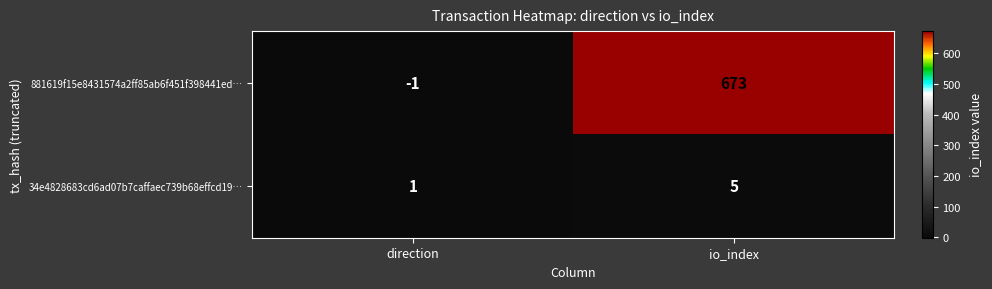

What is the sum of all 34e4828683cd6ad07b7caffaec739b68effcd19… values?

6